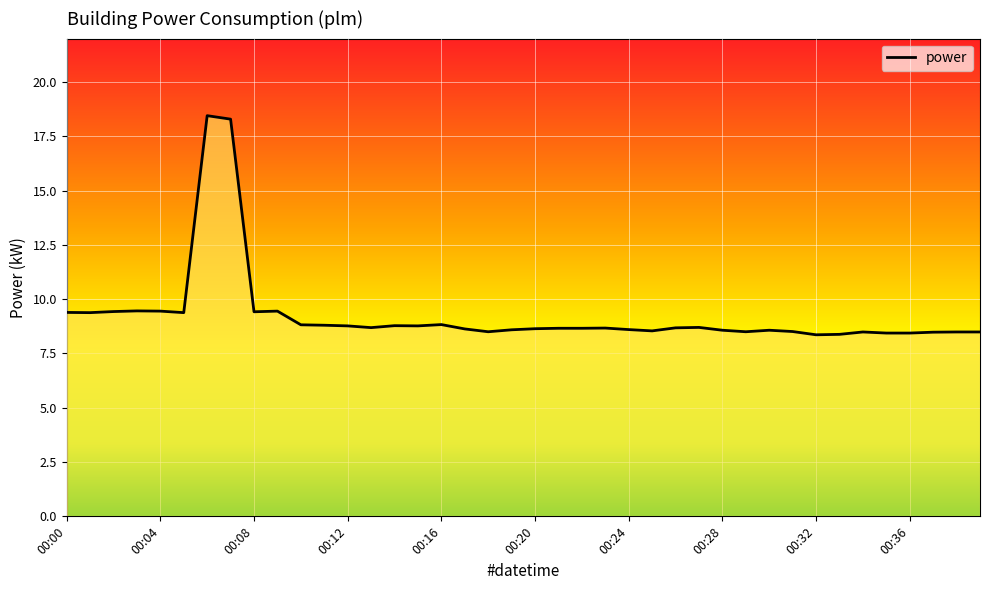

What is the smallest value displayed?

8.4